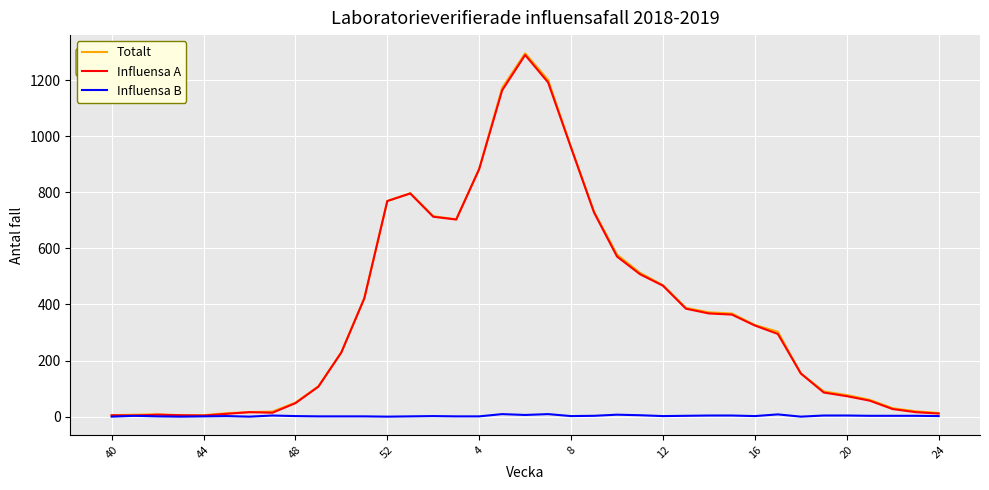

What is the greatest value displayed?

1296